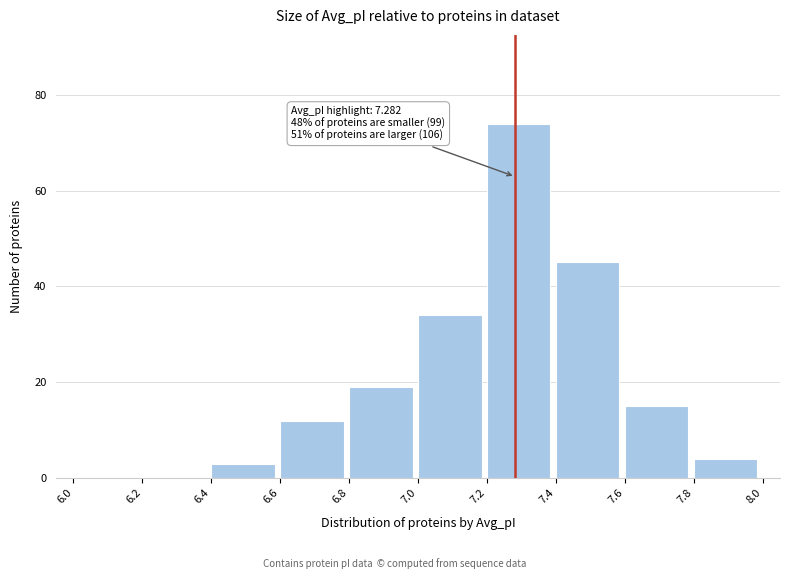

Which range on the x-axis has the tallest bar?

7.2 to 7.4